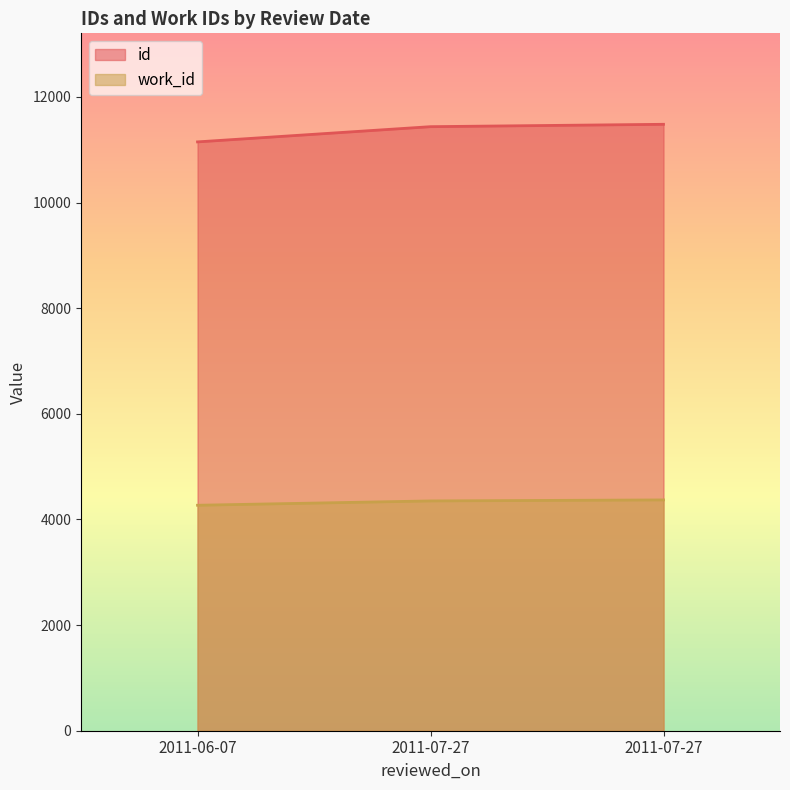

What is the minimum value for id?

11149